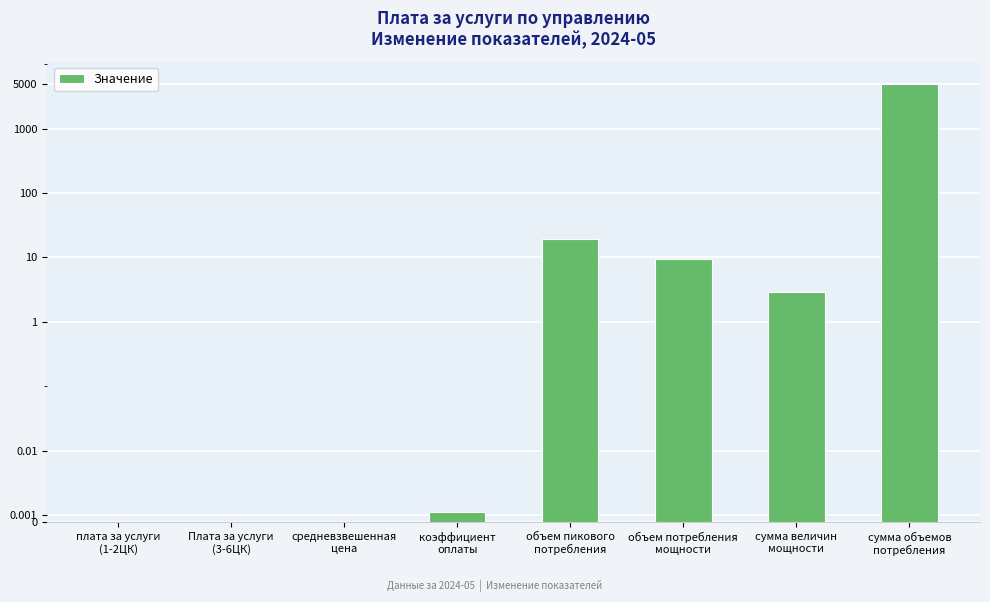

How many values exceed 2?

4